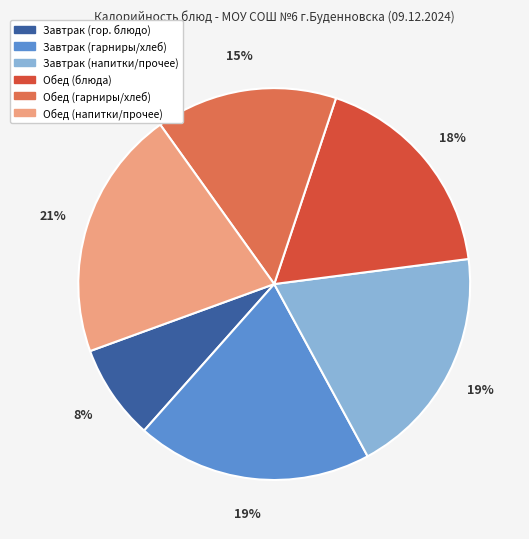

Is it true that Завтрак (гор. блюдо) is 8% of the pie?

True